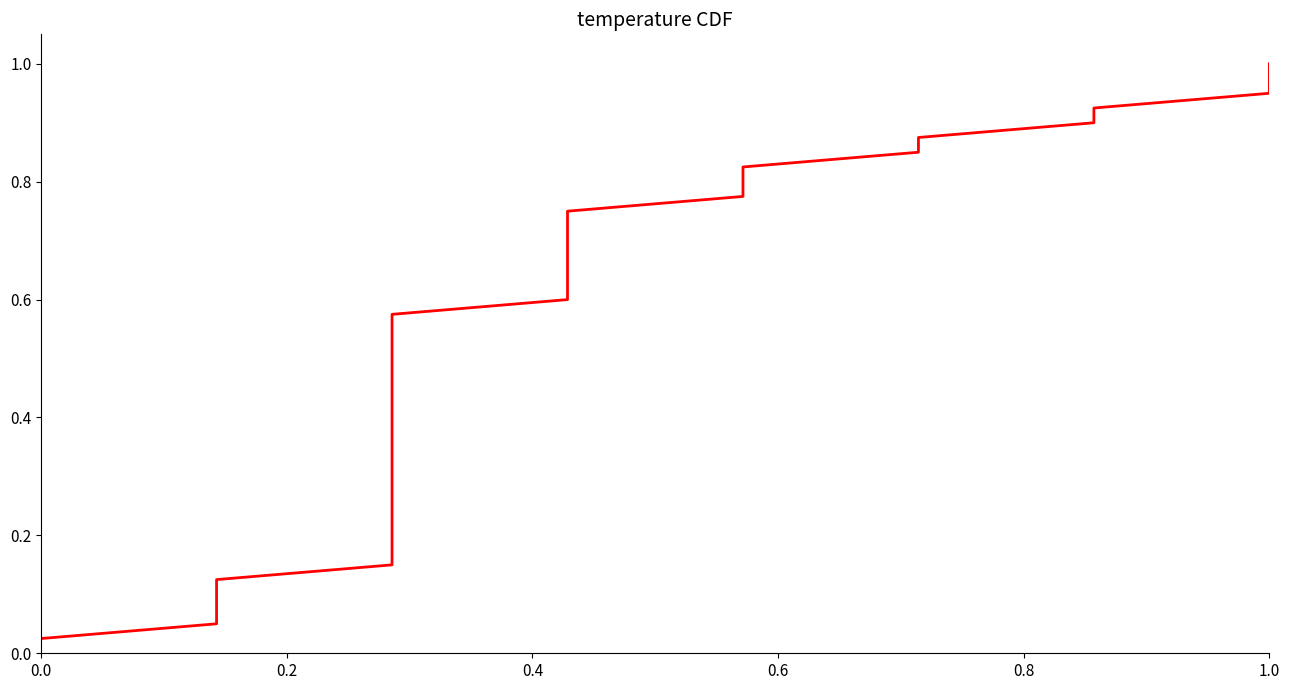

Does the chart have visible grid lines?

No